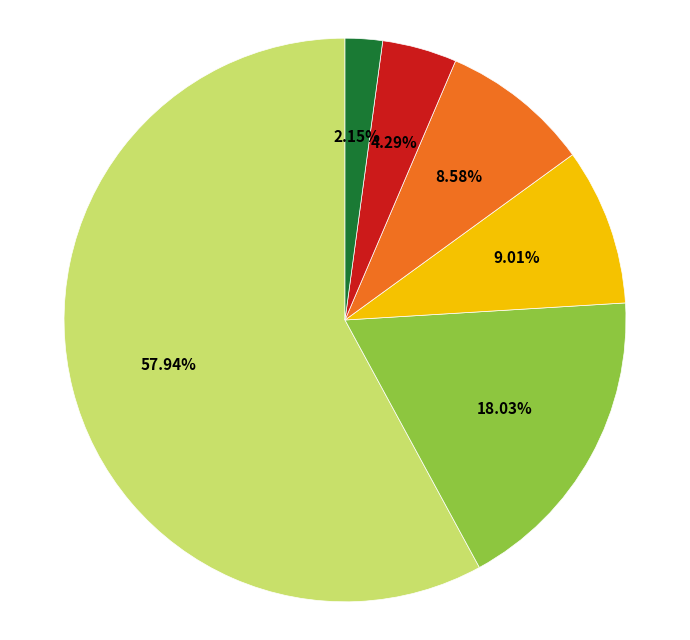

To the nearest percent, what is the difference between the largest and smallest slice percentages?

56%